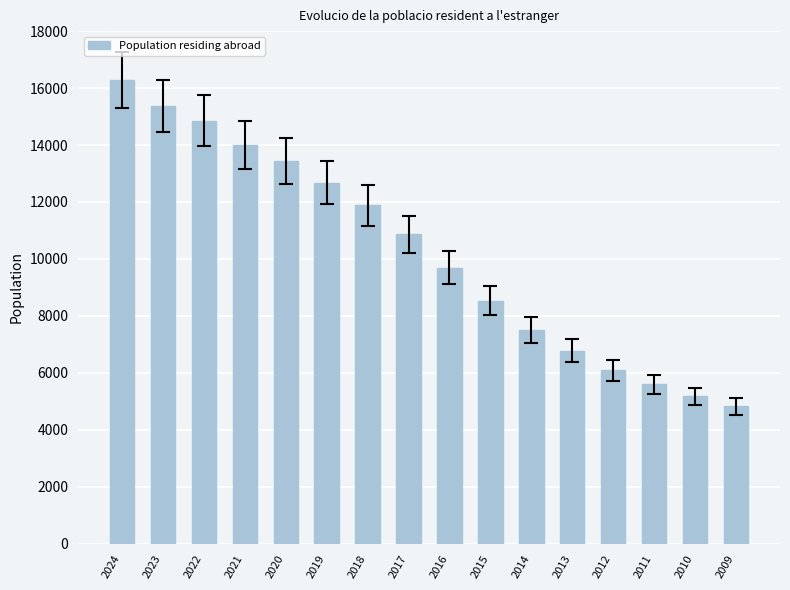

The chart shows a value of 5840 at 2015. True or false?

False